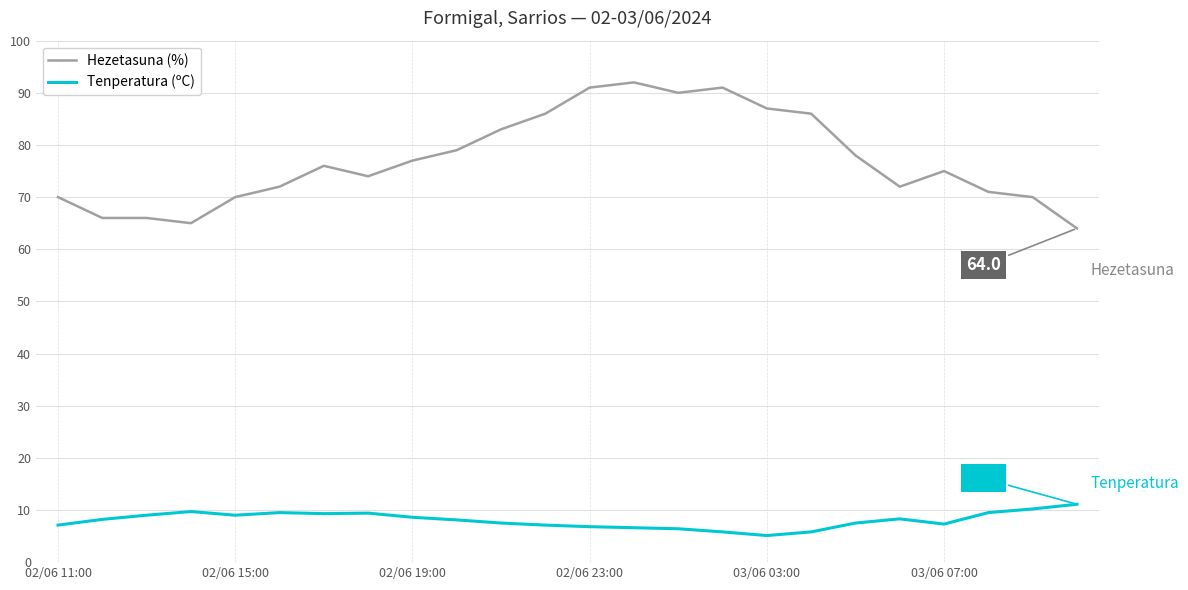

What is the maximum value for Tenperatura (ºC)?

11.1